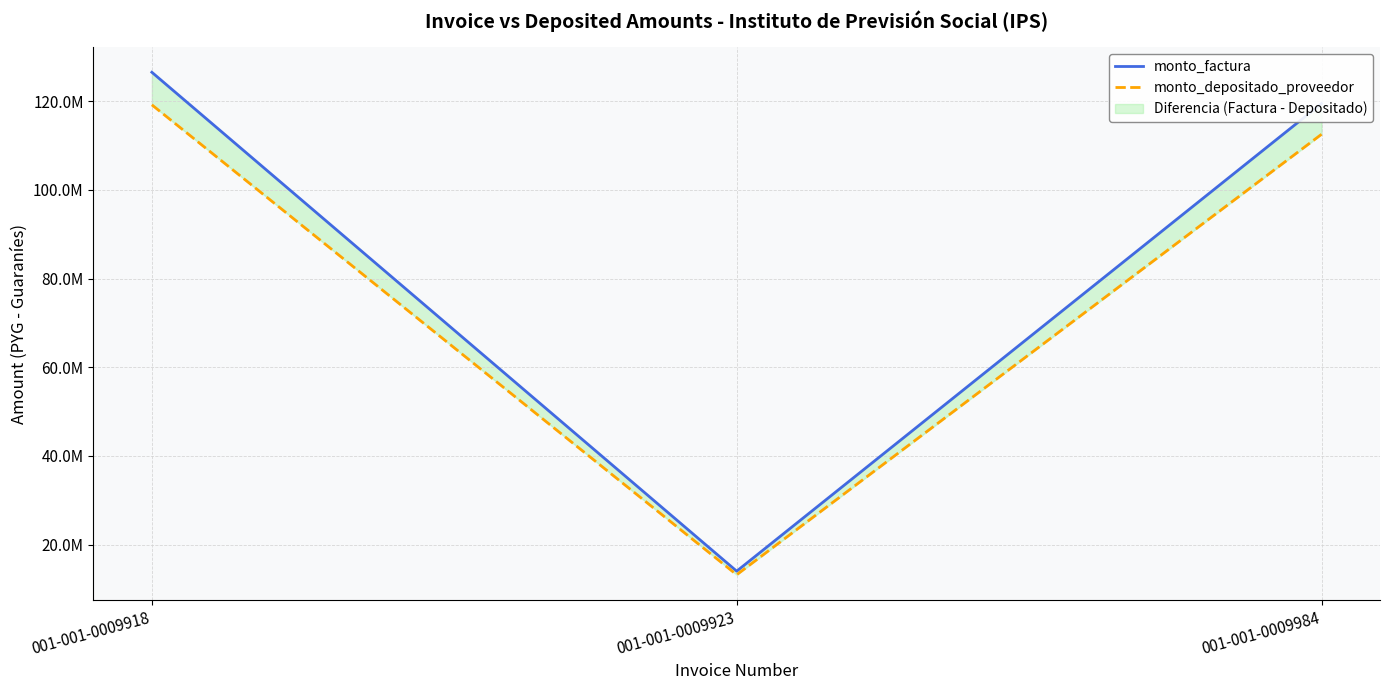

Reading left to right, transcribe all the data shown in this chart.

monto_factura: 001-001-0009918=126553770	001-001-0009923=14000000	001-001-0009984=119500000
monto_depositado_proveedor: 001-001-0009918=119204448	001-001-0009923=13186982	001-001-0009984=112560309